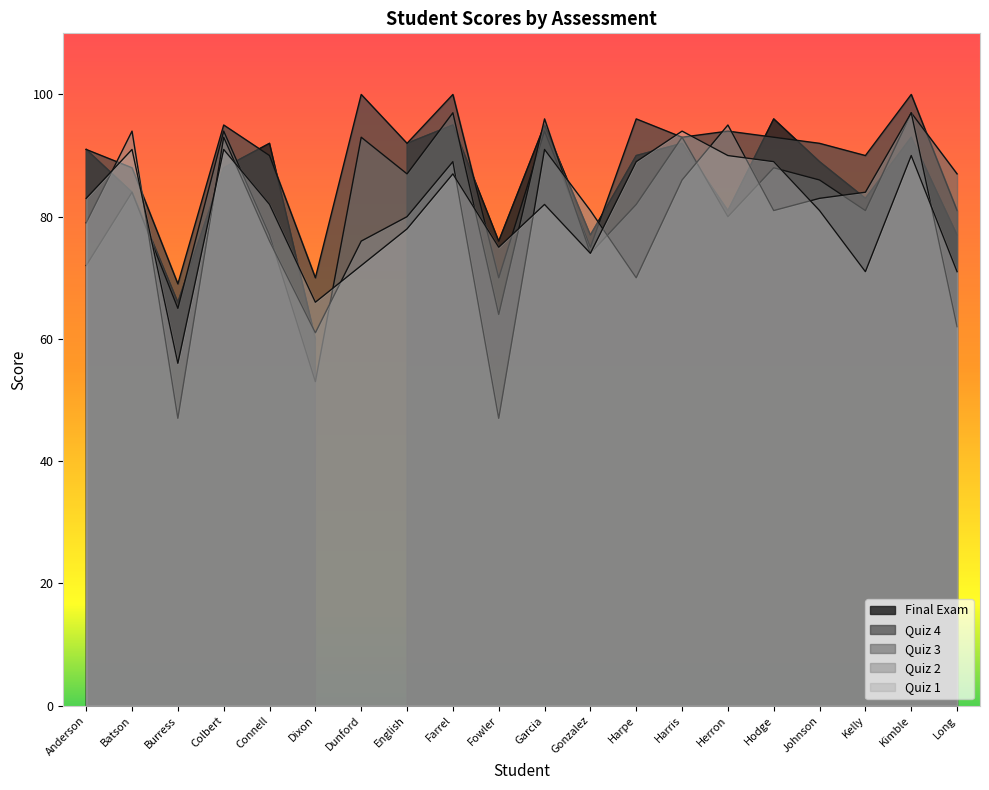

At how many categories does at least one series exceed 98?

3